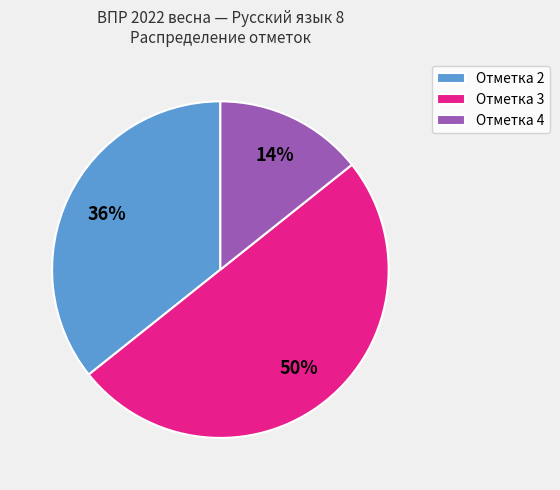

To the nearest percent, what is the difference between the largest and smallest slice percentages?

36%